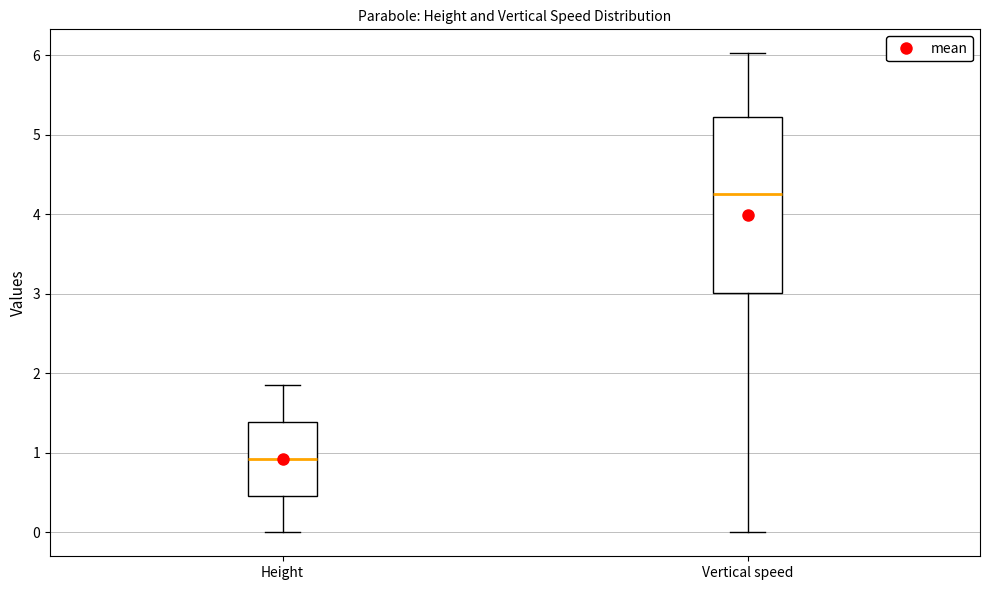

Reading left to right, read every box against the y-axis: the position of its median line, the range the box covers, and the ends of its whiskers. The values are not printed on the chart, so give them approximately, as read against the axis.

Height: median 0.9, box 0.5 to 1.4, whiskers 0.0 to 1.9
Vertical speed: median 4.3, box 3.0 to 5.2, whiskers 0.0 to 6.0